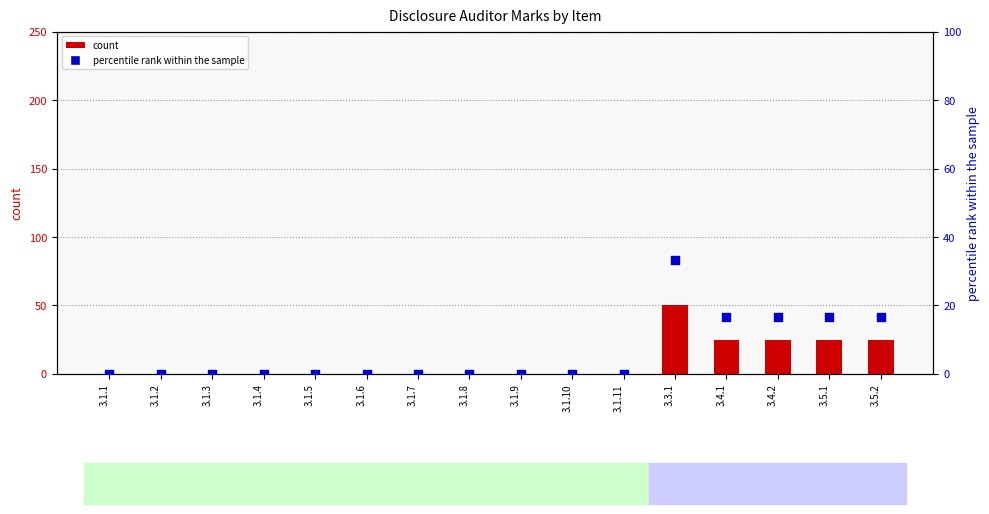

What are all the series names shown in the legend?

count, percentile rank within the sample